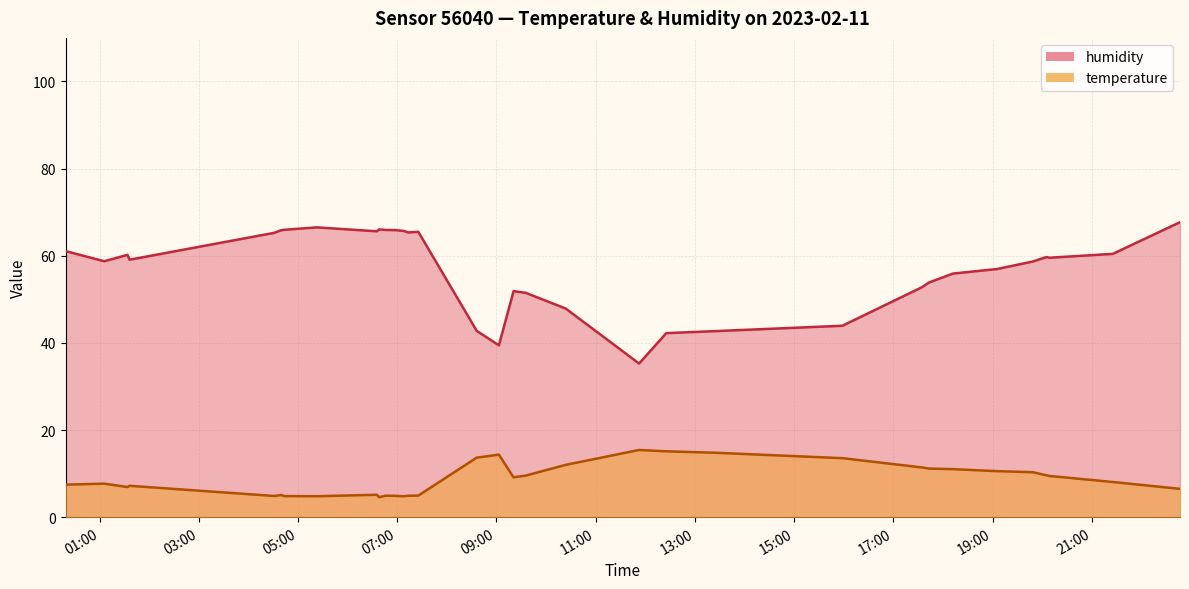

Which series has the largest total across all categories?

humidity